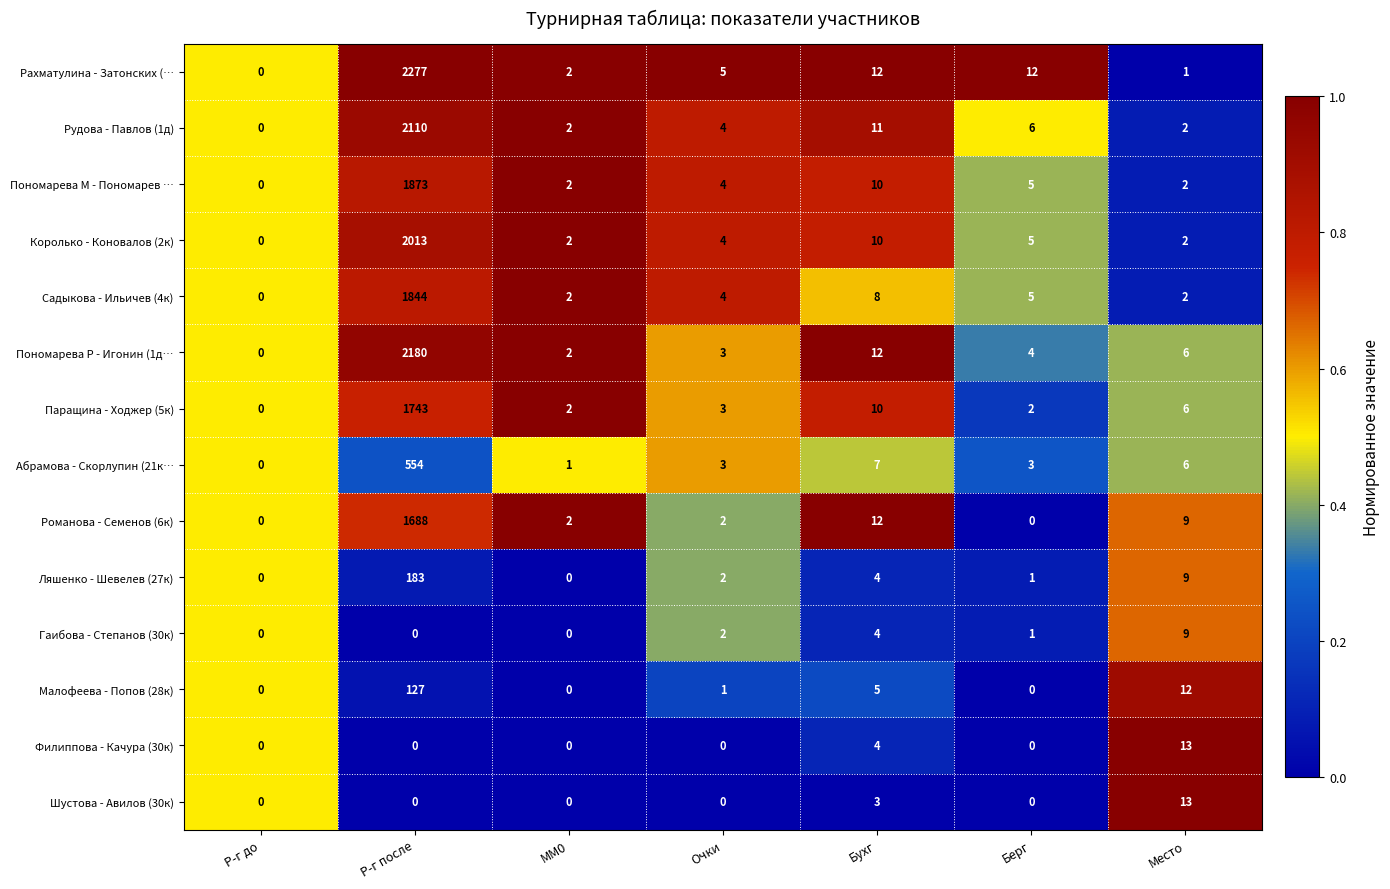

Which series has the largest range (max minus min)?

Рахматулина - Затонских (…